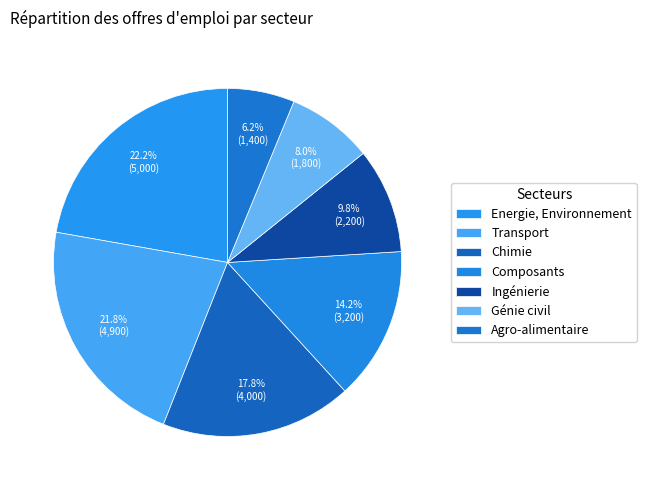

To the nearest percent, what is the average slice percentage?

14%